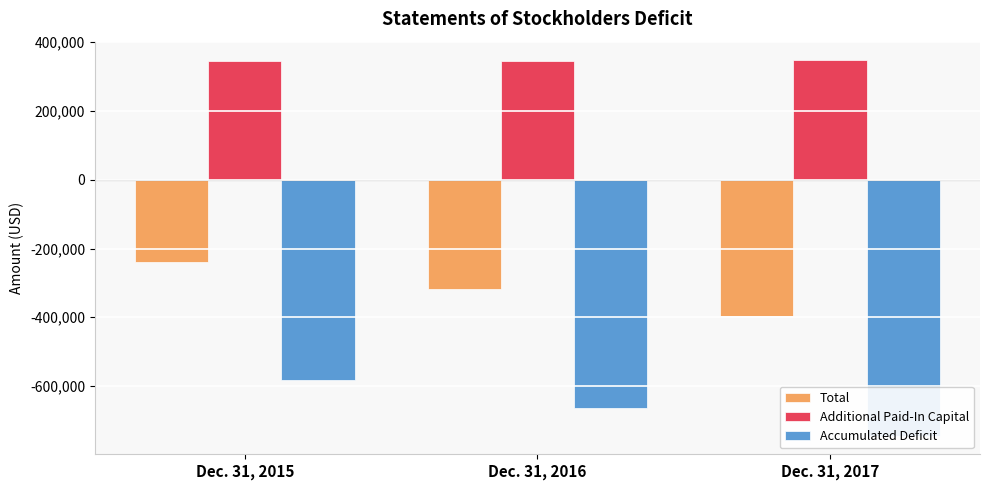

Is it true that Accumulated Deficit equals -427806 at Dec. 31, 2017?

False